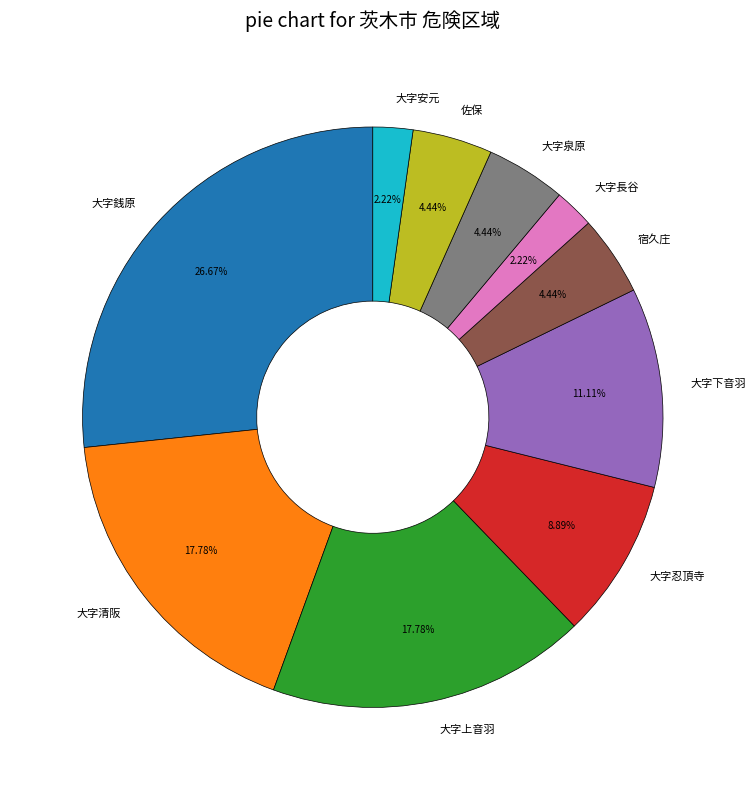

Does any single category account for the majority?

No